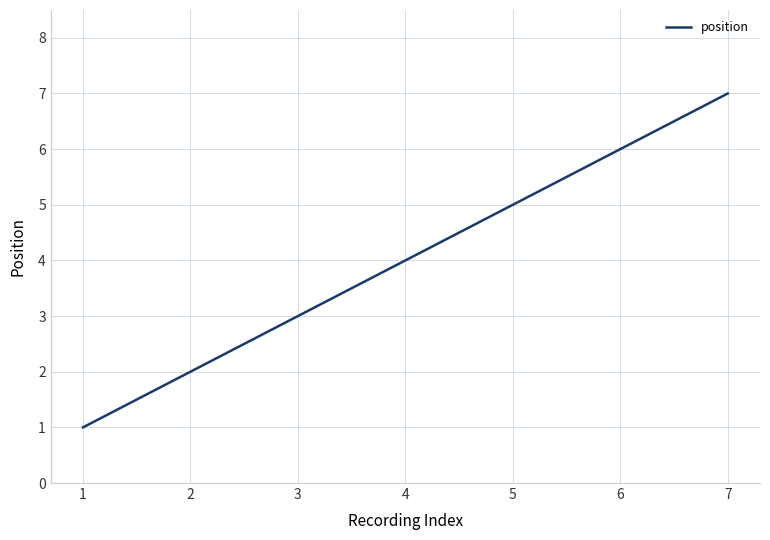

What is the sum of the values at 4 and 5?

9